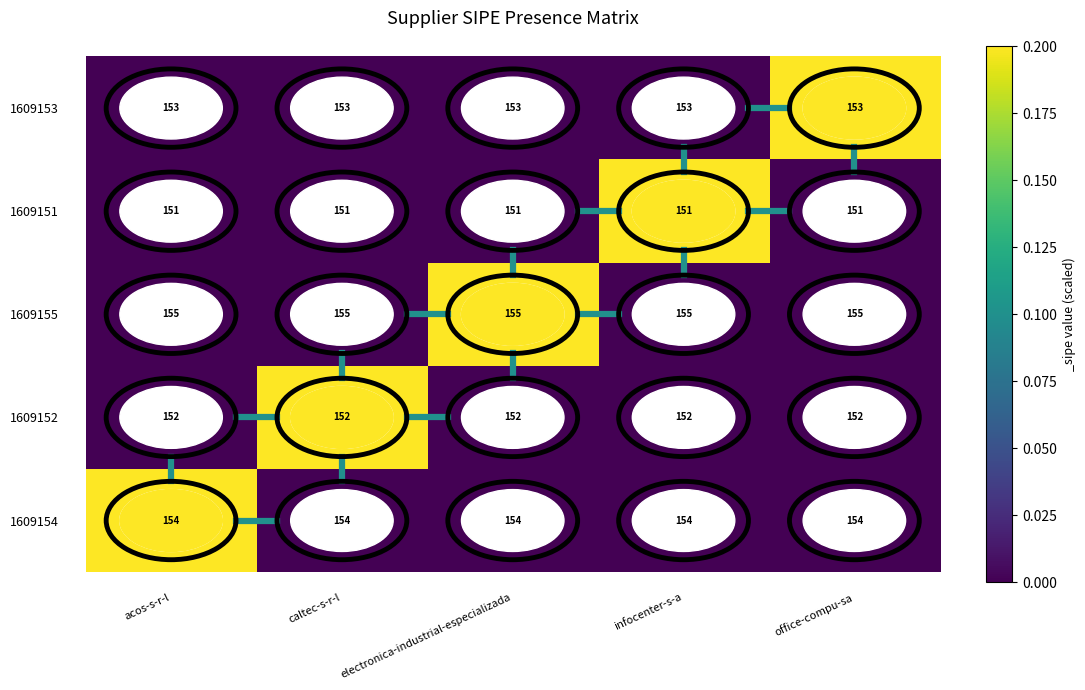

Count the number of data series in this chart.

5